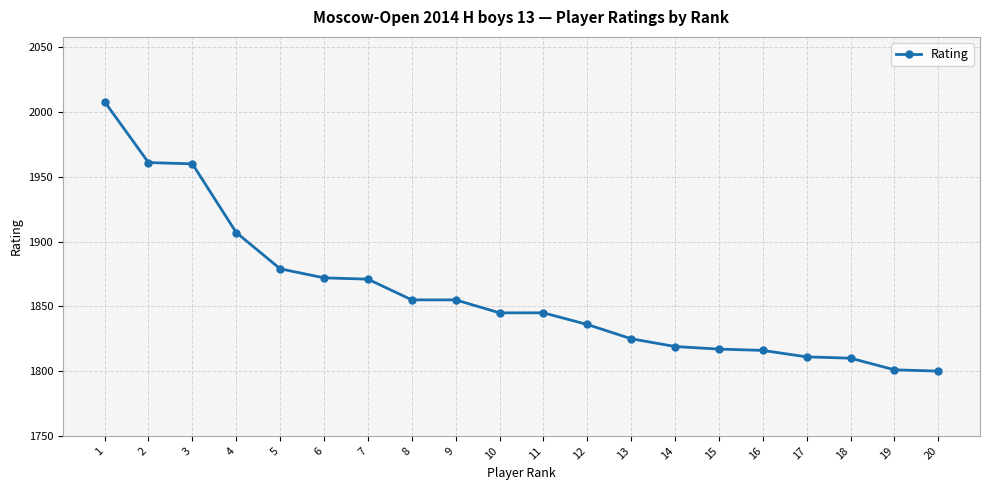

What is the difference between the maximum and minimum values?

208